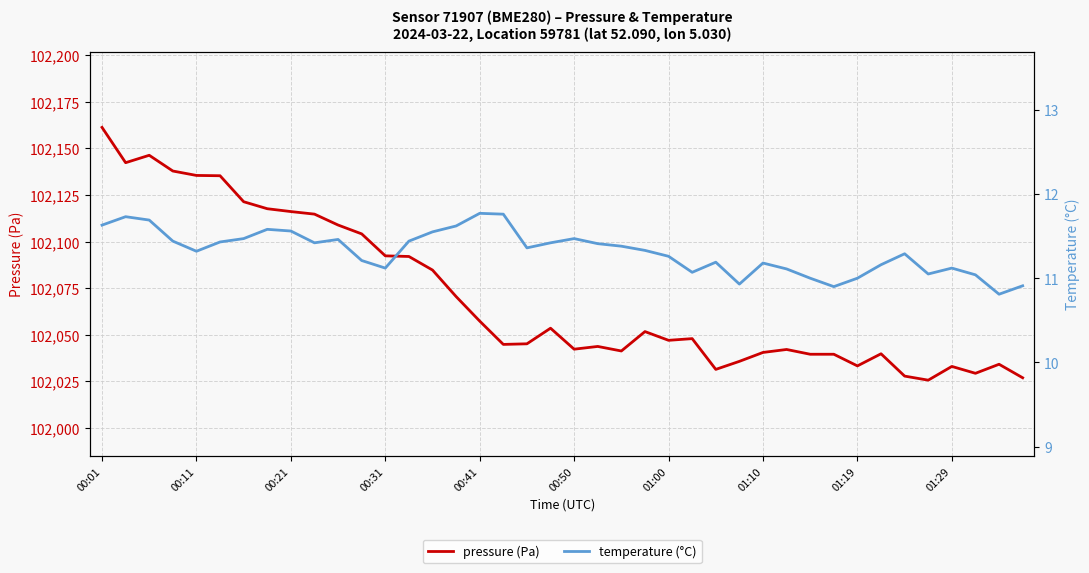

How many data points in temperature (°C) are less than 11?

4